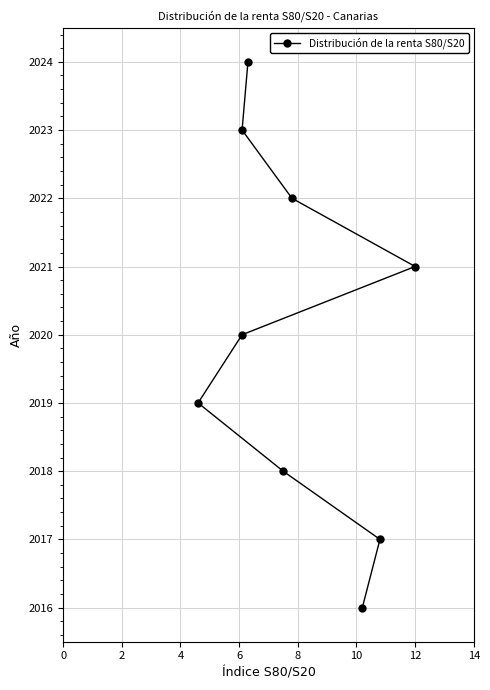

How many data points does each series have?

9